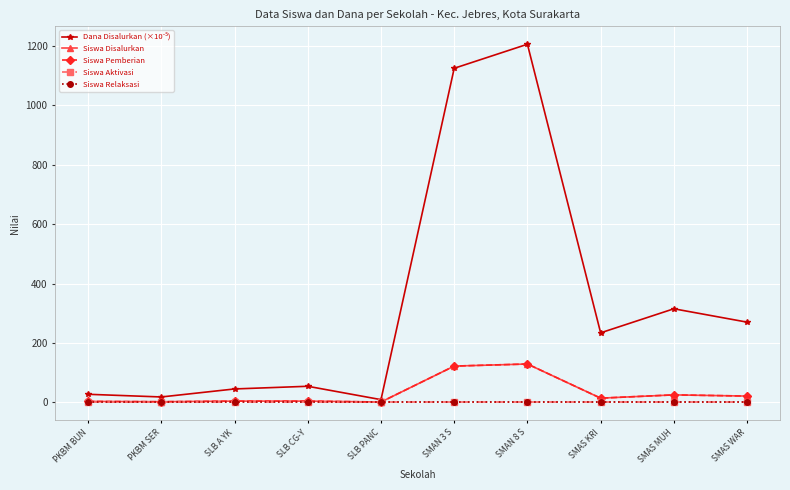

What position from the right is SMAN 3 S?

5